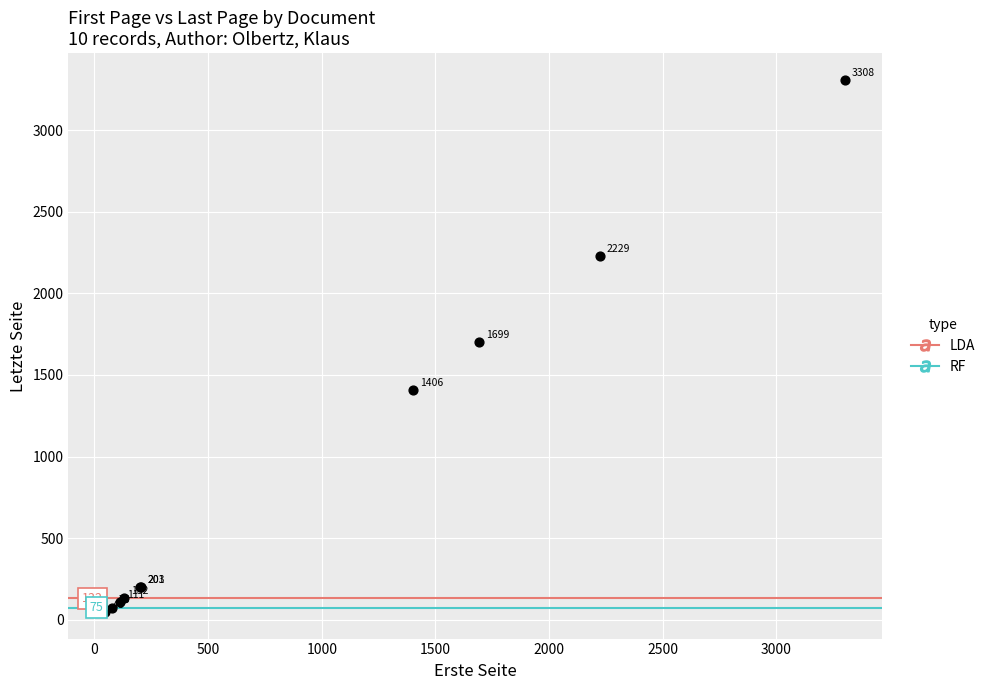

What Y value in the scatter plot is closest to 1678?

1699